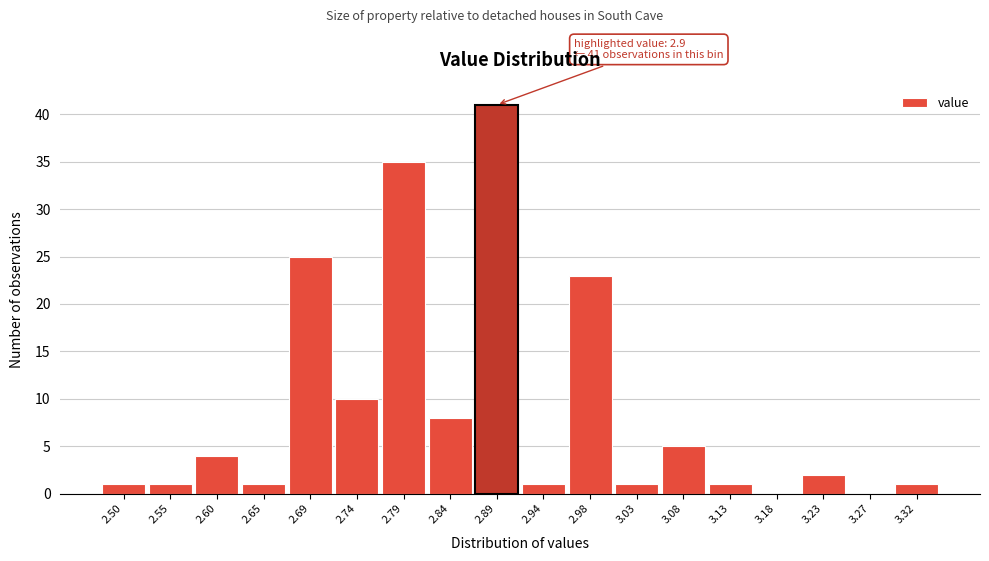

Reading left to right, extract all data points from this chart.

2.50=1	2.55=1	2.60=4	2.65=1	2.69=25	2.74=10	2.79=35	2.84=8	2.89=41	2.94=1	2.98=23	3.03=1	3.08=5	3.13=1	3.18=0	3.23=2	3.27=0	3.32=1